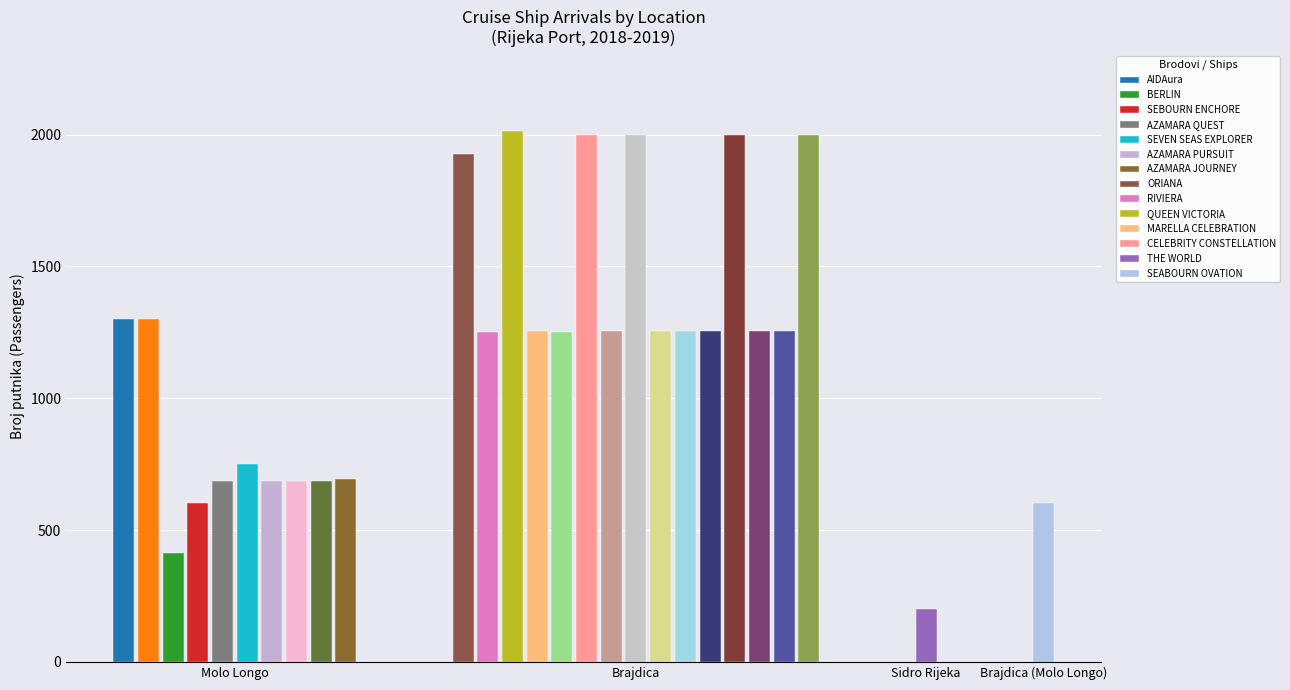

The Broj posade series shows 166 at 16. True or false?

False